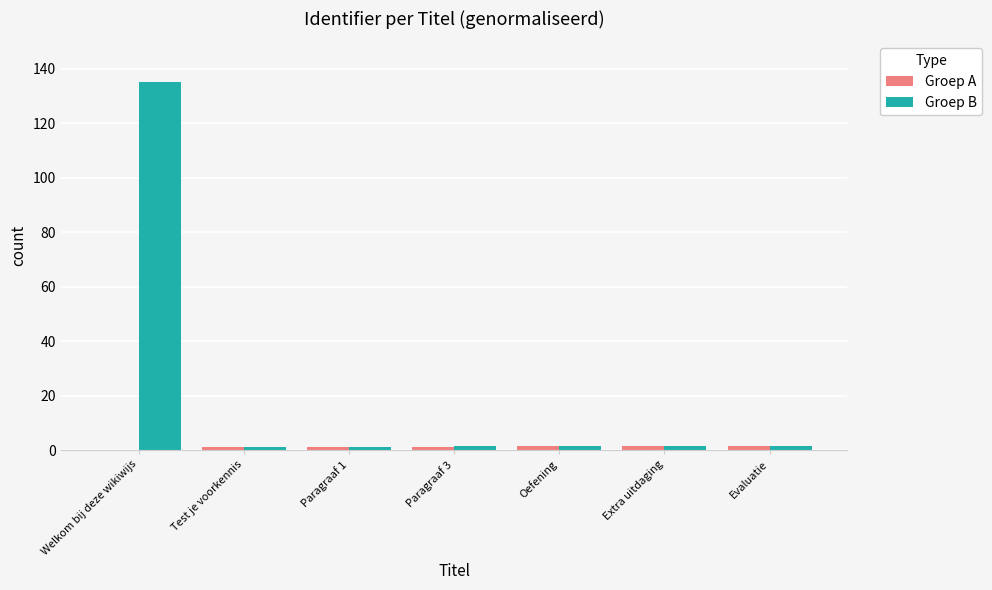

Which series has the largest total across all categories?

Groep B